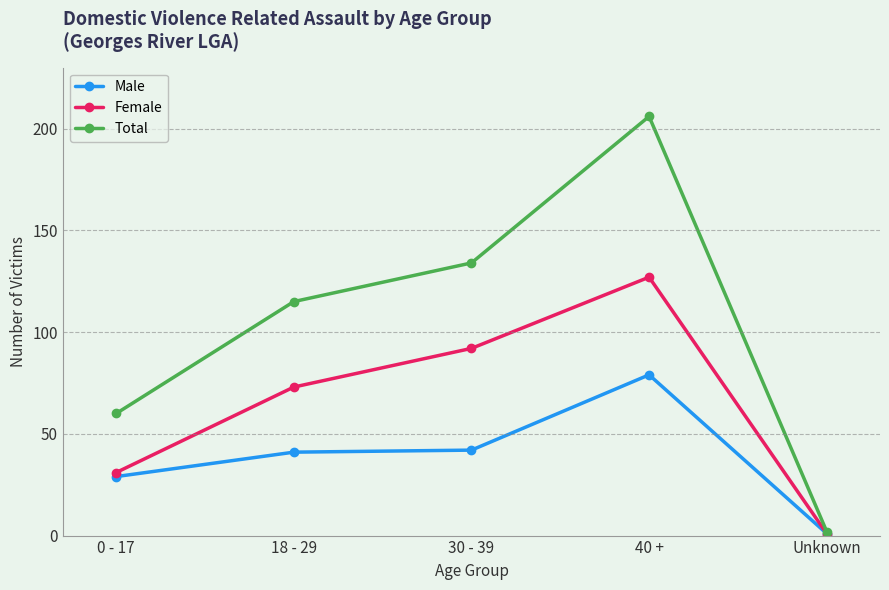

What position from the left is 18 - 29?

2